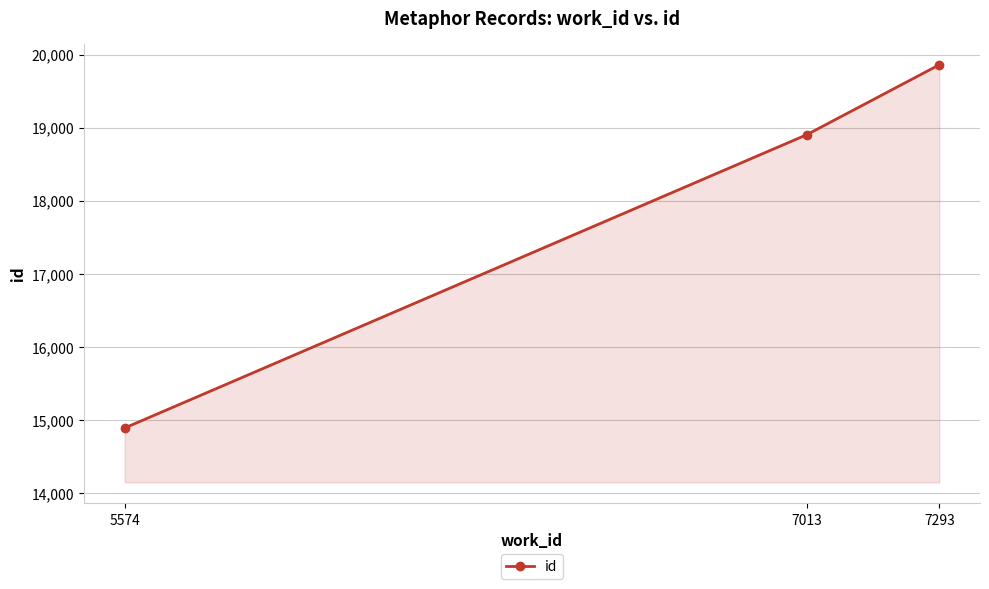

Reading left to right, what are all the values shown in this chart?

5574=14889	7013=18903	7293=19861